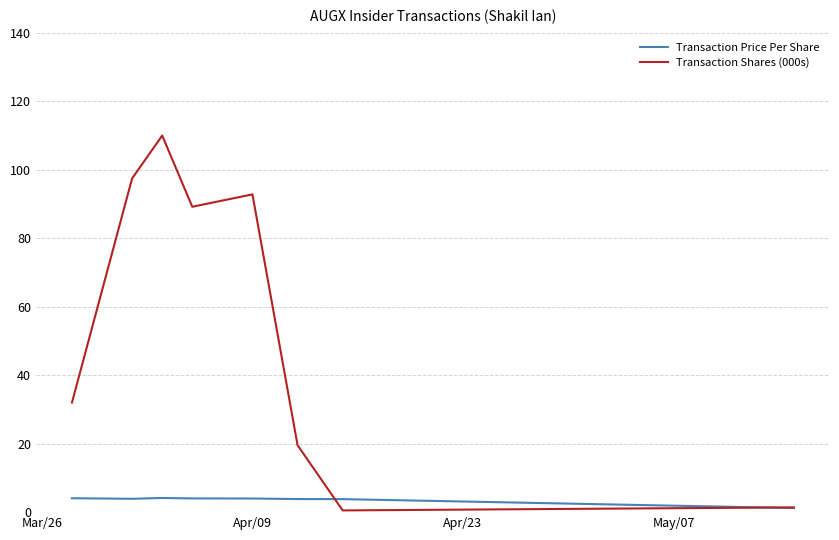

What is the minimum value for Transaction Shares (000s)?

0.5